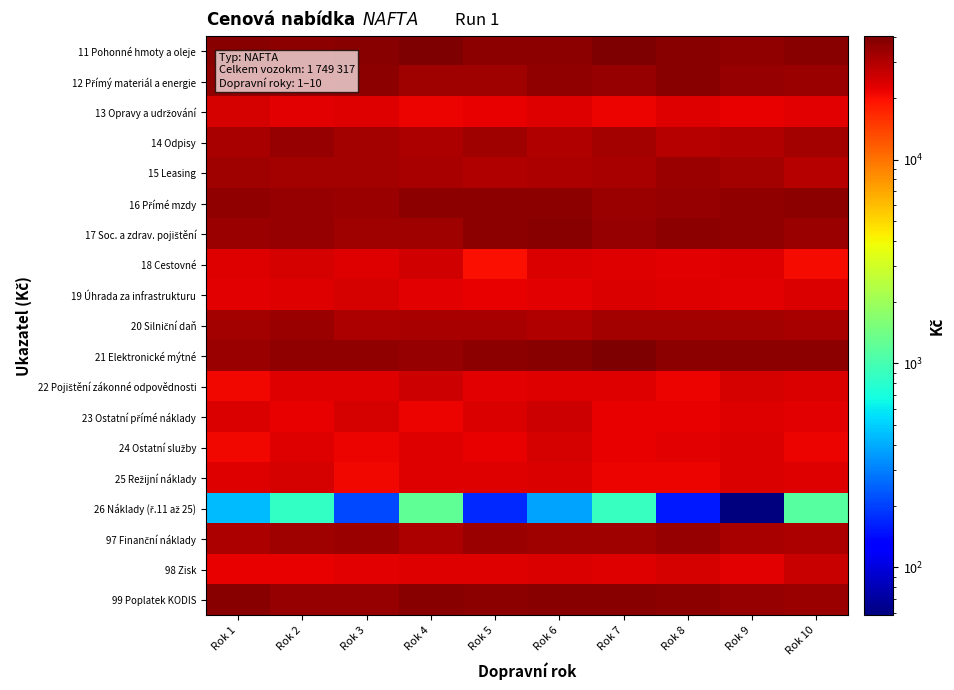

List the series in order of their peak value, lowest first.

26 Náklady (ř.11 až 25), 25 Režijní náklady, 13 Opravy a udržování, 19 Úhrada za infrastrukturu, 24 Ostatní služby, 18 Cestovné, 23 Ostatní přímé náklady, 22 Pojištění zákonné odpovědnosti, 98 Zisk, 20 Silniční daň, 15 Leasing, 14 Odpisy, 97 Finanční náklady, 16 Přímé mzdy, 12 Přímý materiál a energie, 17 Soc. a zdrav. pojištění, 99 Poplatek KODIS, 11 Pohonné hmoty a oleje, 21 Elektronické mýtné